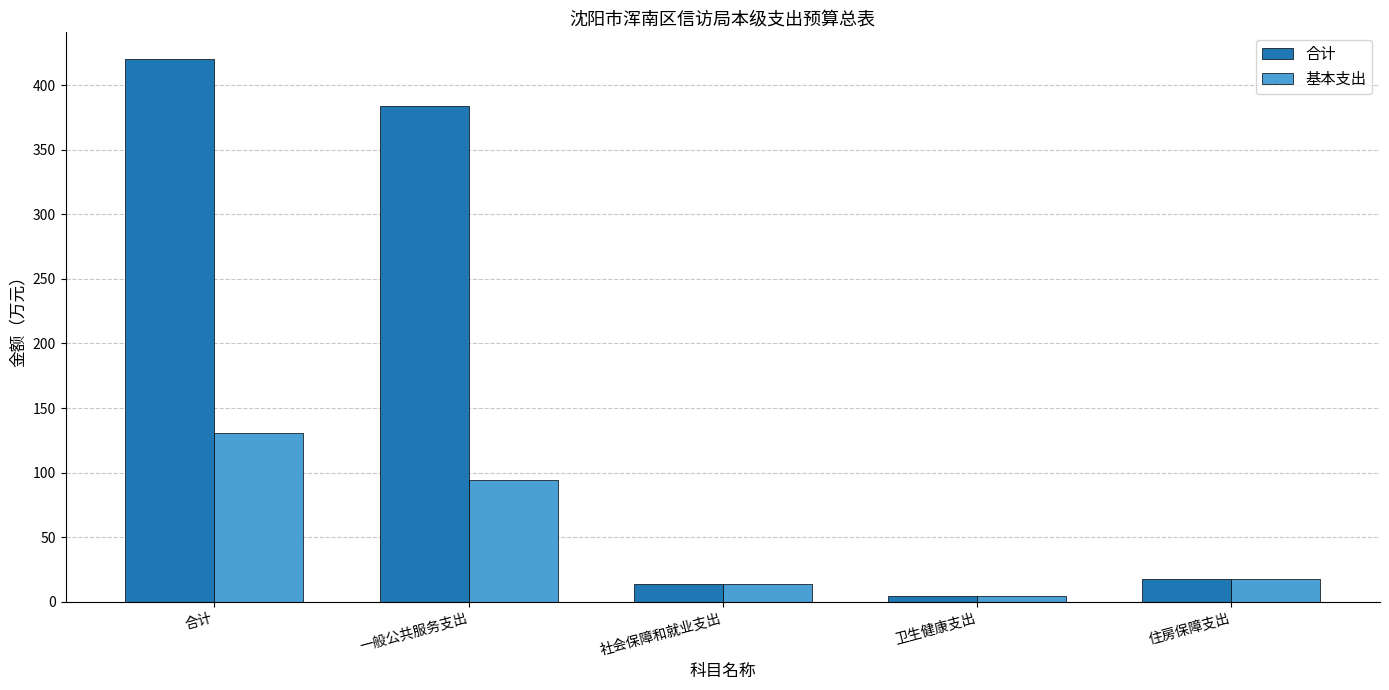

What is the total value across all series at 住房保障支出?

35.6